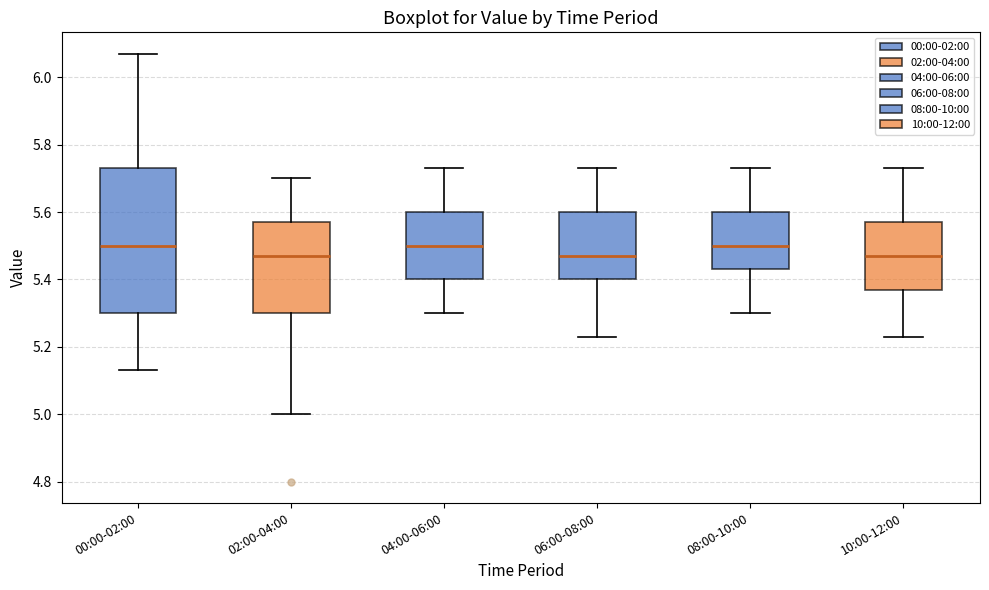

Comparing the boxes themselves (not the whiskers), which one is the tallest?

00:00-02:00